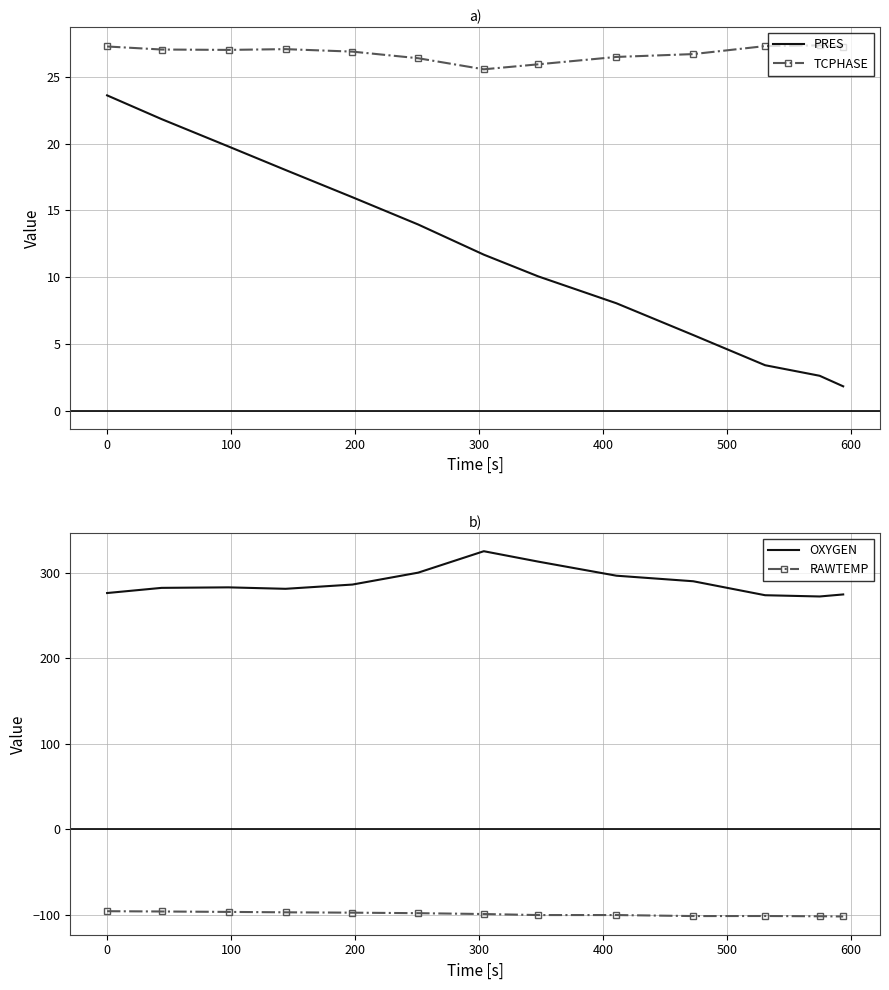

True or false: PRES and TCPHASE cross at least once.

False